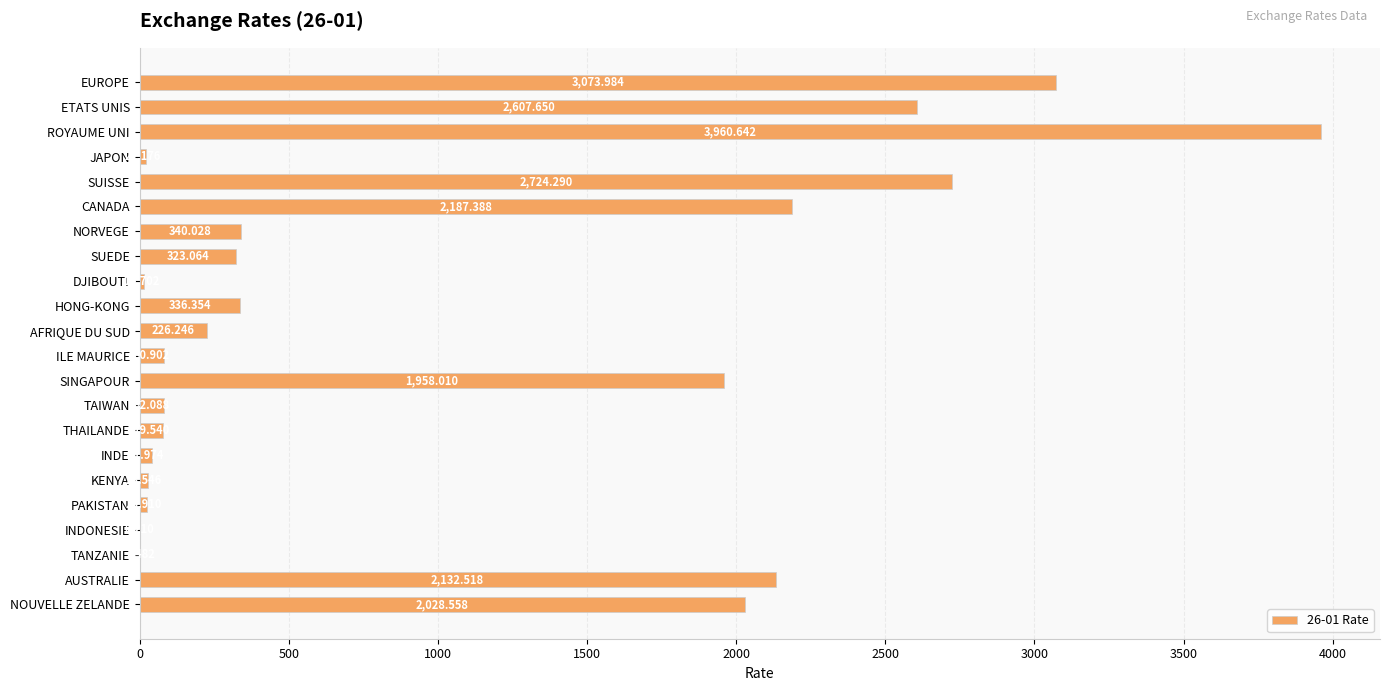

Which has a higher value, THAILANDE or TAIWAN?

TAIWAN